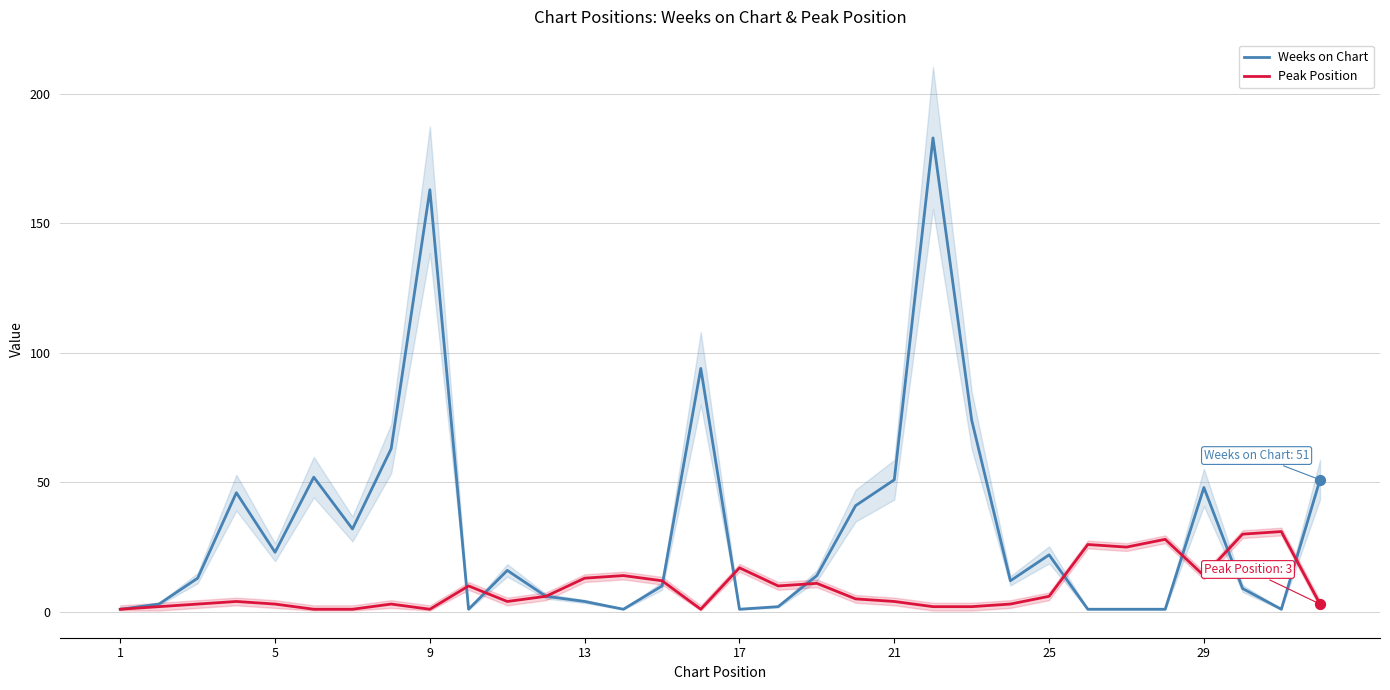

Which series reaches the maximum Y coordinate?

Weeks on Chart